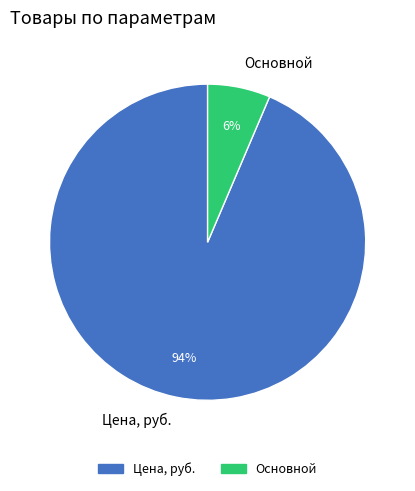

How many segments does this pie chart have?

2